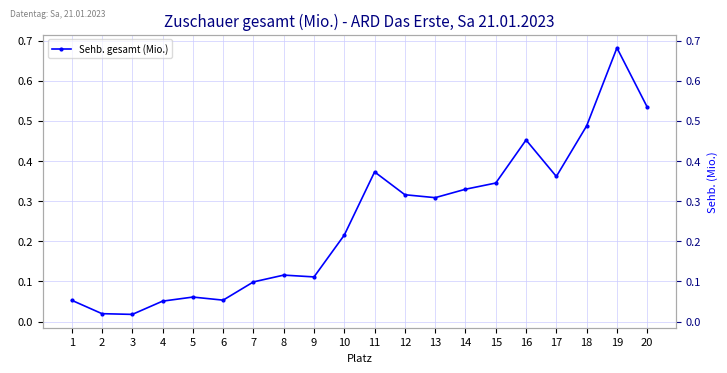

Reading left to right, transcribe all the data shown in this chart.

0.1	0.0	0.0	0.1	0.1	0.1	0.1	0.1	0.1	0.2	0.4	0.3	0.3	0.3	0.3	0.5	0.4	0.5	0.7	0.5